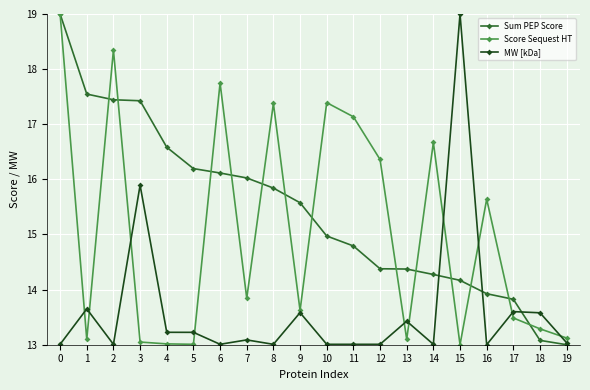

What is the difference between the Score Sequest HT values at 17 and 15?

0.5